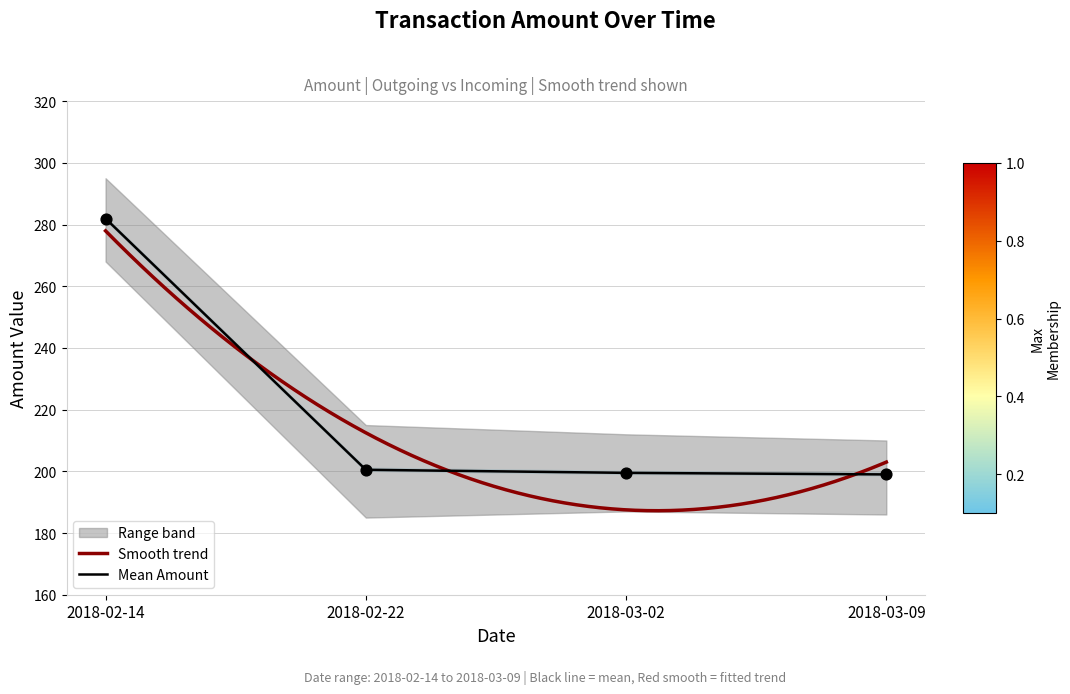

What is the total value across all series at 2018-02-14?

563.9